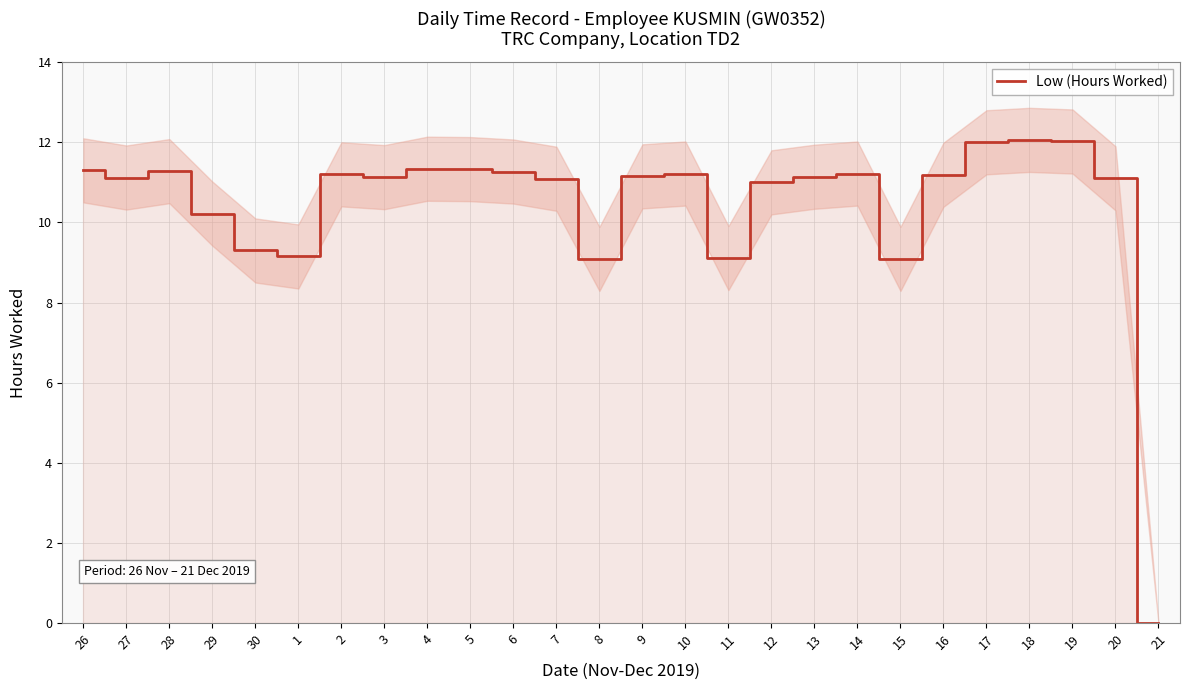

The value at 1 is 13.6. True or false?

False